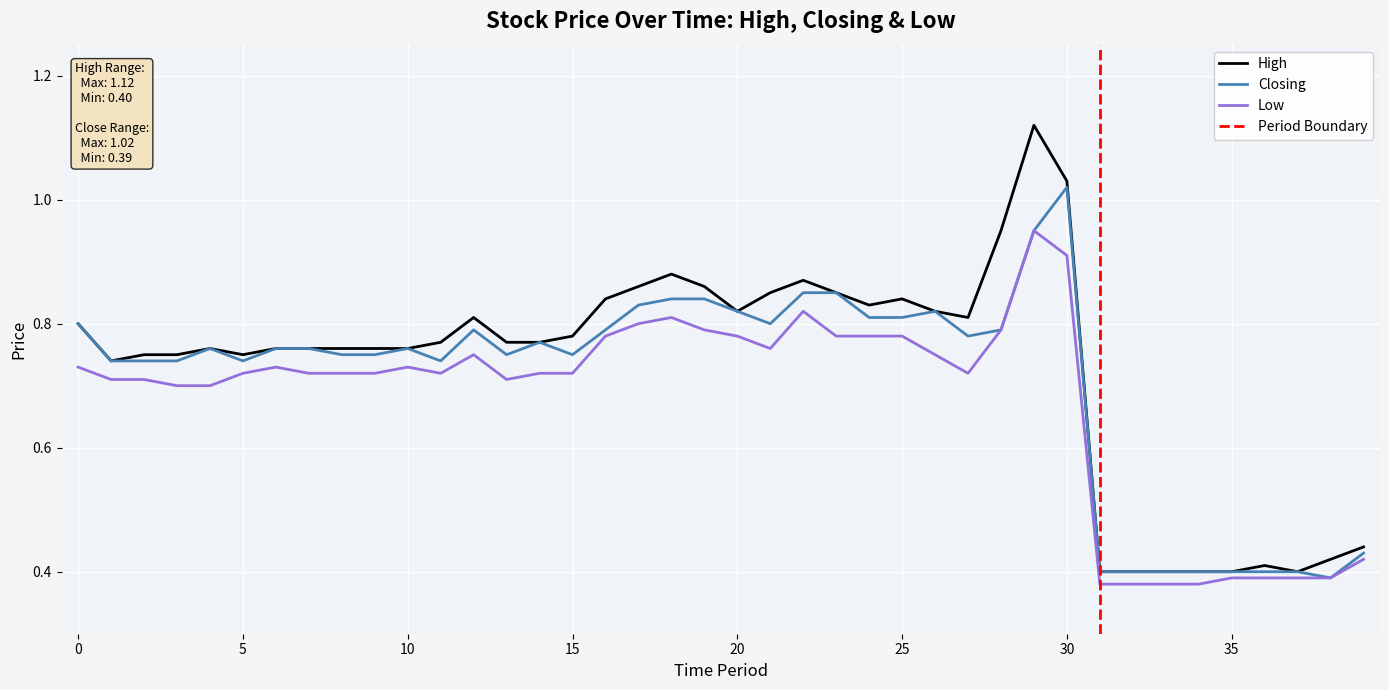

The value of Closing at 31/03/2024 is 0.3. True or false?

False